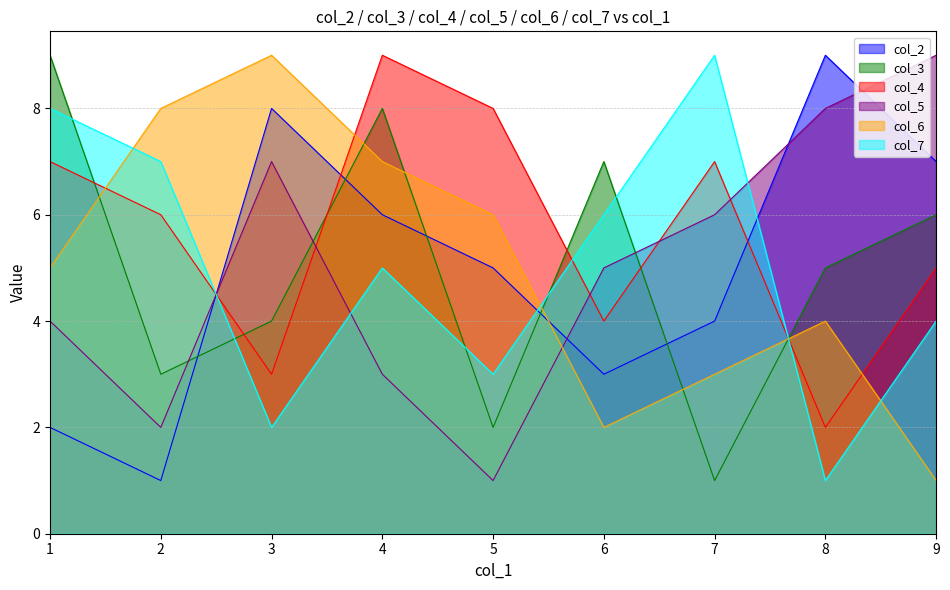

Rank the series by their maximum value, from lowest to highest.

col_2, col_3, col_4, col_5, col_6, col_7